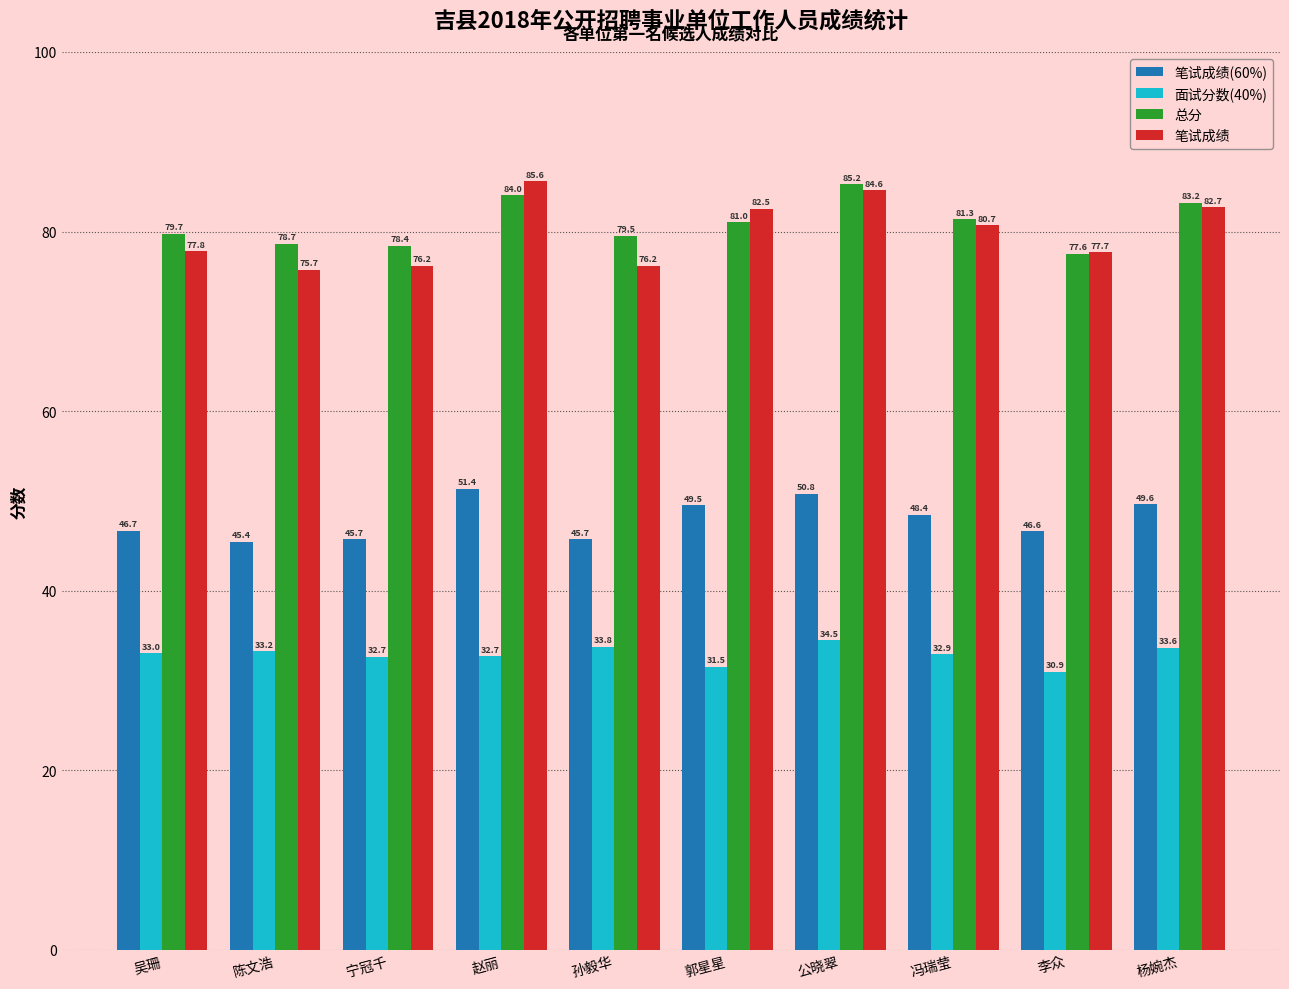

The 笔试成绩 series shows 56.3 at 冯瑞莹. True or false?

False